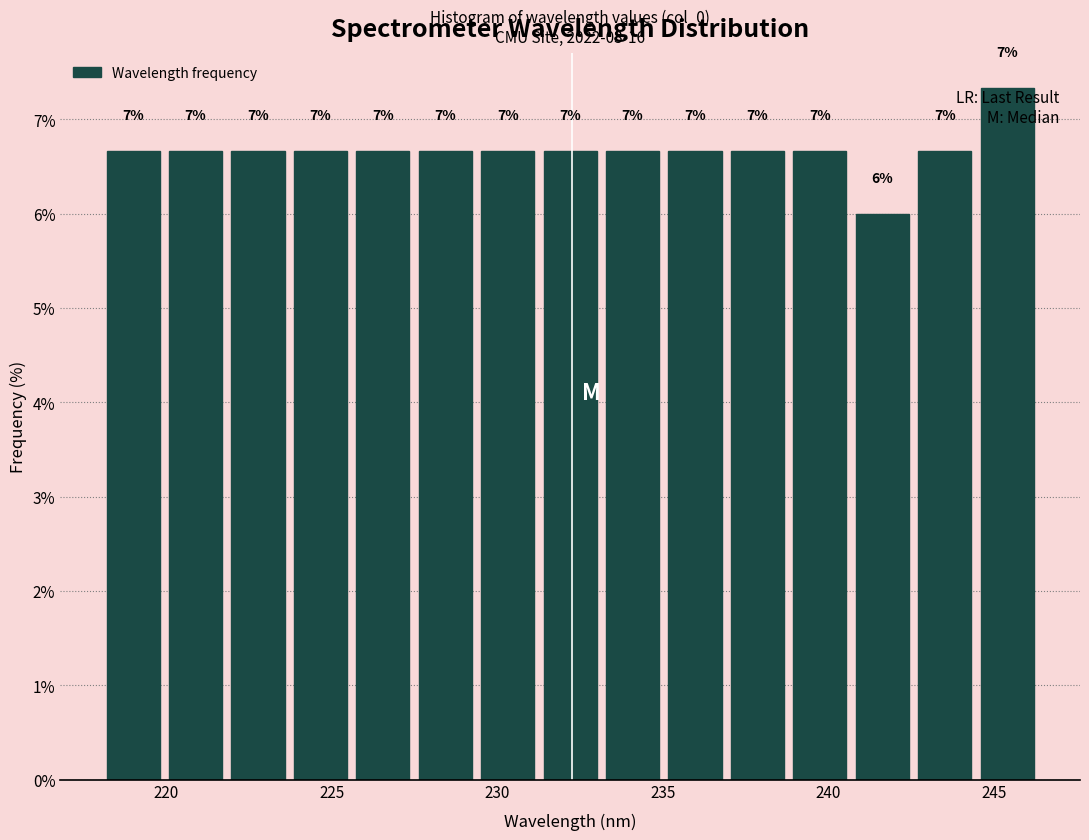

Read against the x-axis, roughly where is the centre of the tallest bar?

245.5